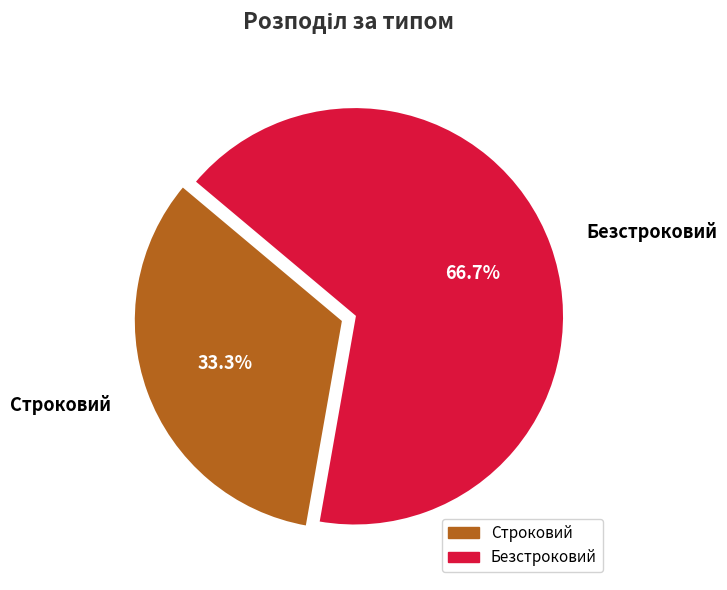

How many segments does this pie chart have?

2